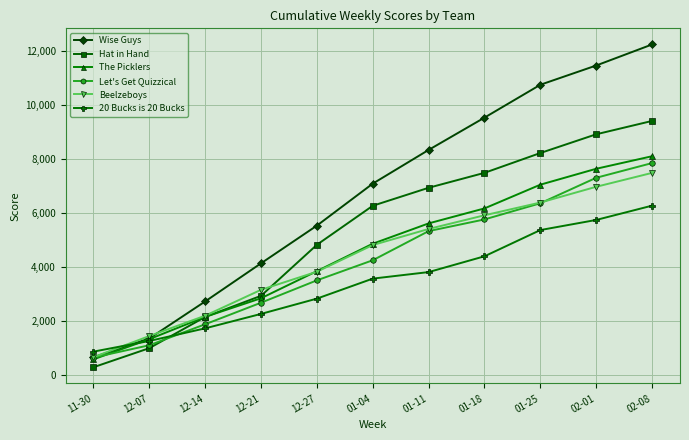

How many data points in Wise Guys are less than 7087?

5